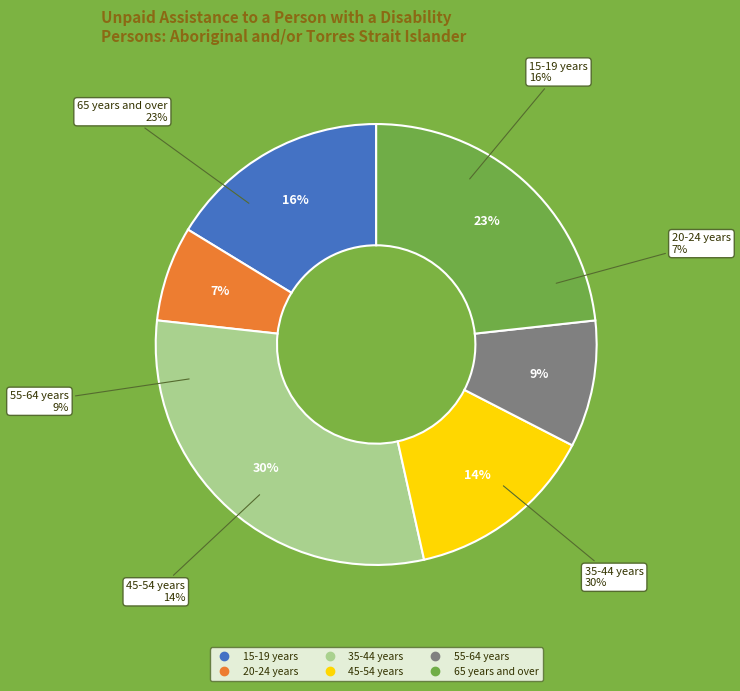

Approximately how many times larger is the value at 35-44 years compared to 55-64 years?

3.2